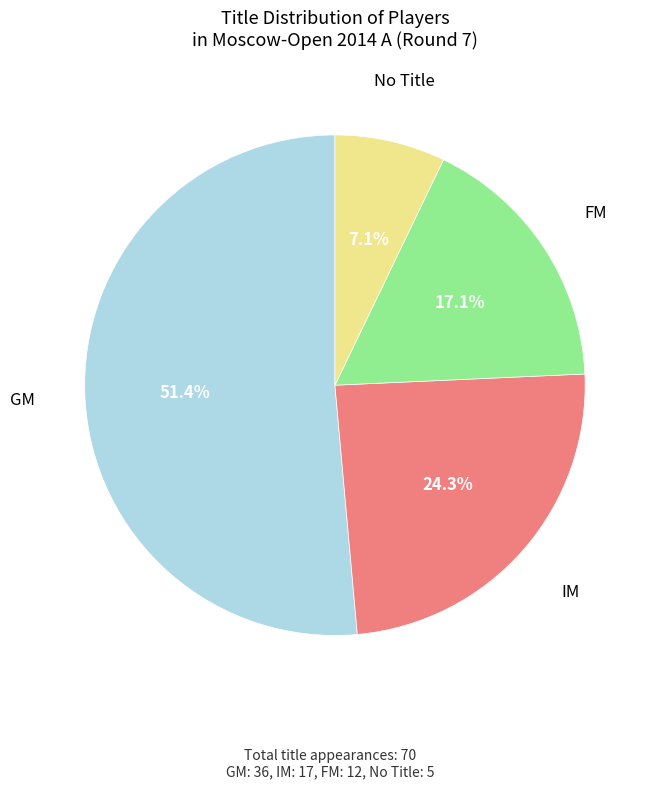

To the nearest percent, what is the average slice percentage?

25%